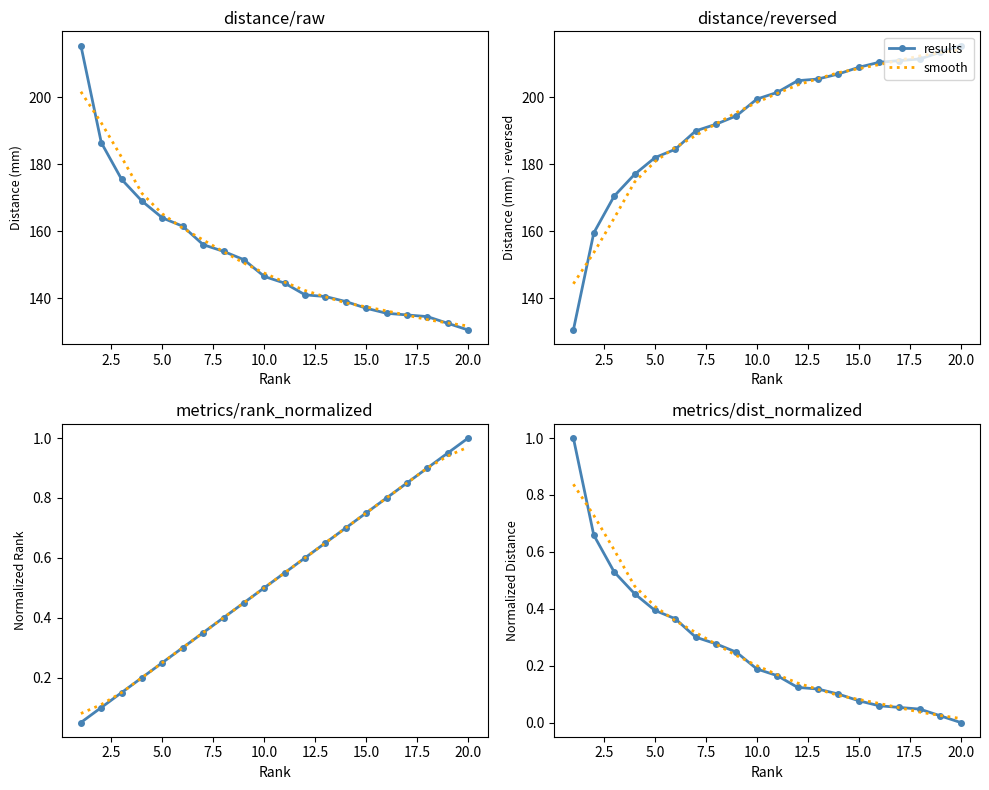

What is the value of the results point at the 7th from the left?

0.3